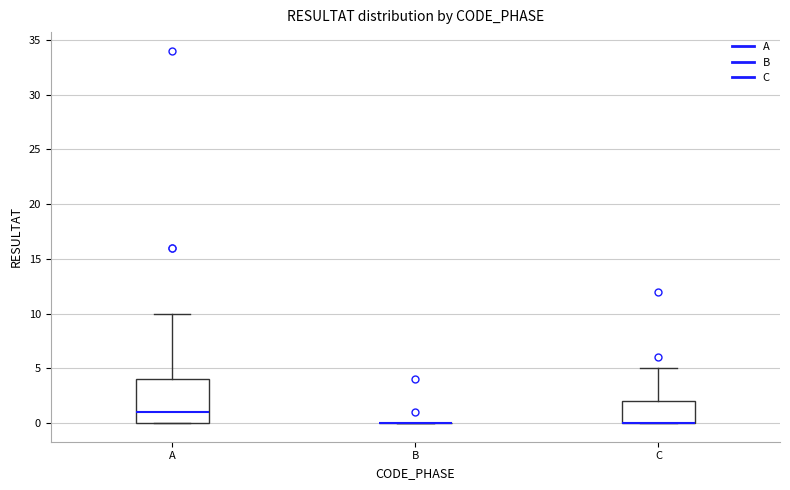

Reading left to right, read every box against the y-axis: the position of its median line, the range the box covers, and the ends of its whiskers. The values are not printed on the chart, so give them approximately, as read against the axis.

A: median 1, box 0 to 4, whiskers 0 to 10
B: box collapsed to a line at 0, whiskers 0 to 0
C: median 0 (drawn on the box's lower edge), box 0 to 2, whiskers 0 to 5